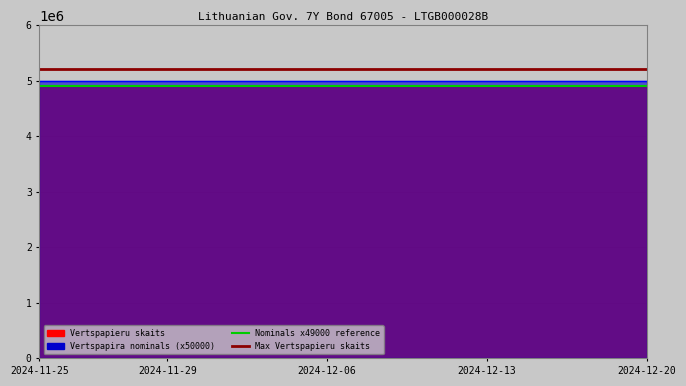

Which series has the largest range (max minus min)?

Nominals x49000 reference